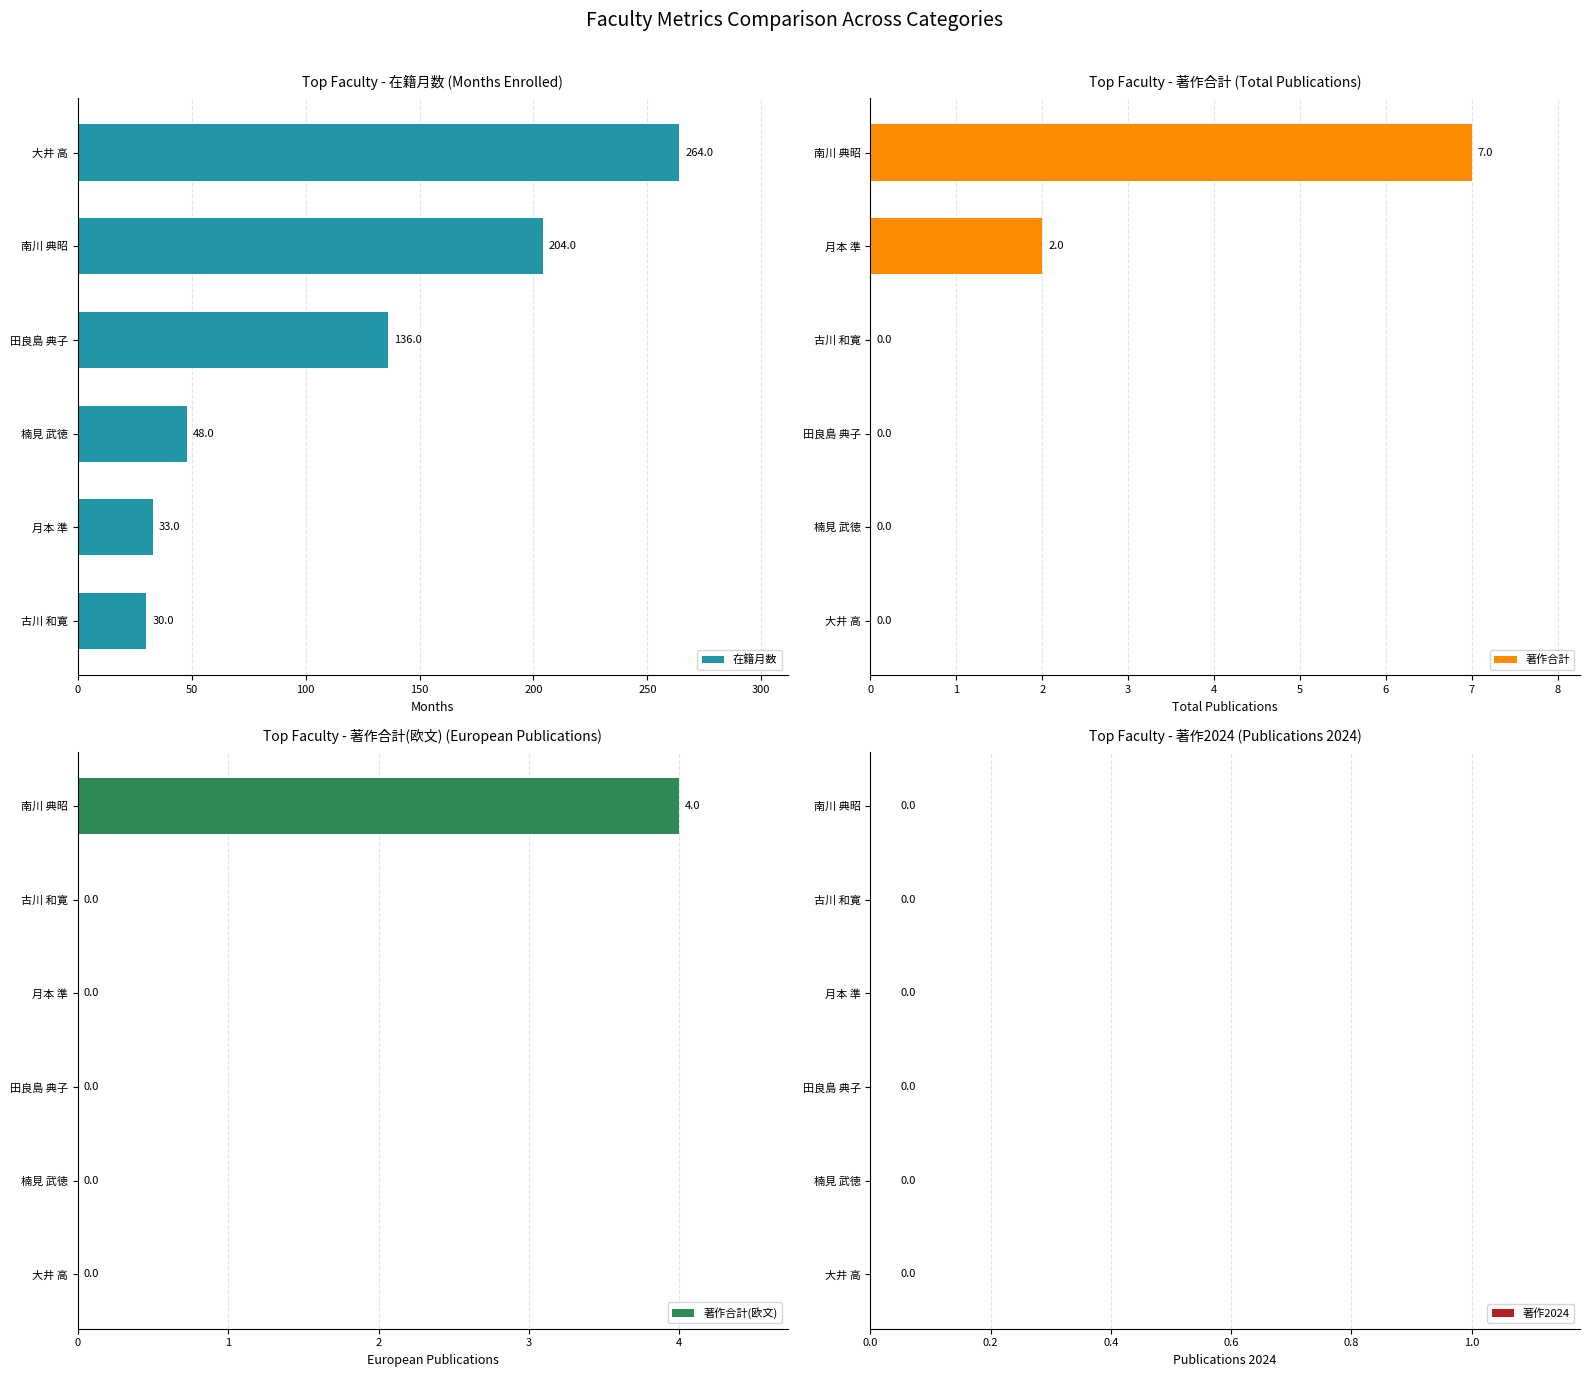

Which series has the largest total across all categories?

在籍月数